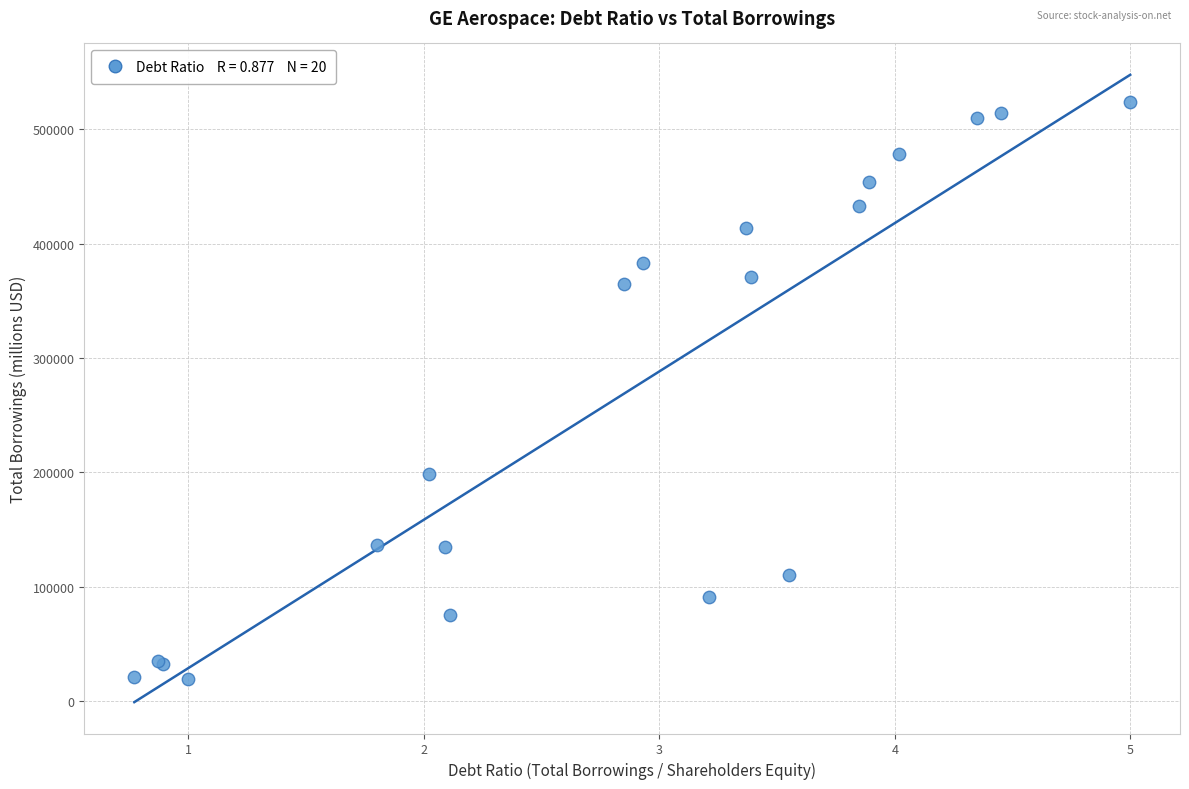

What Y value in the scatter plot is closest to 271517?

198276